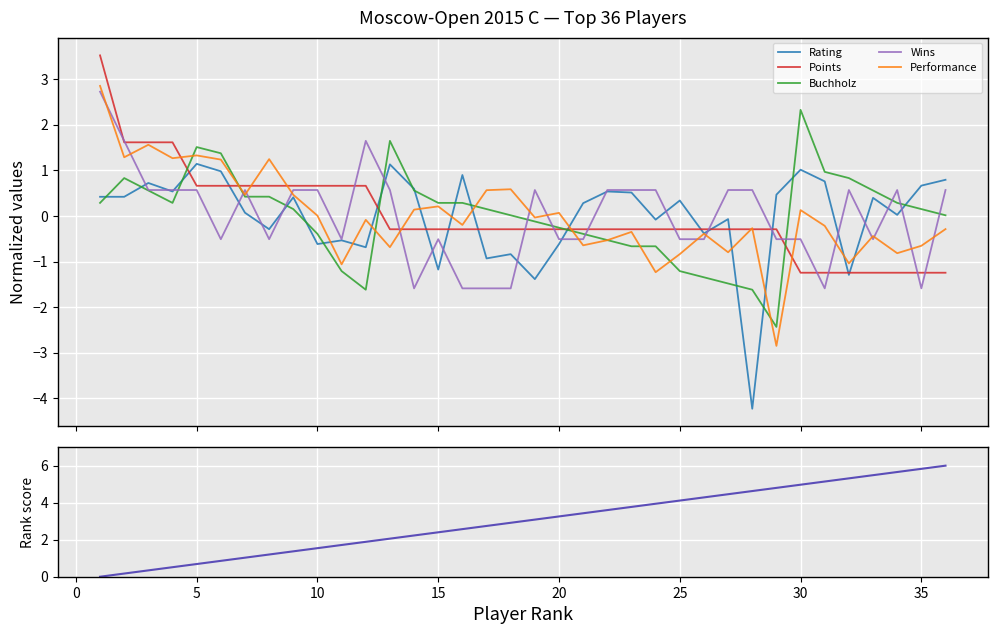

What is the highest value of the Rating series?

1.1